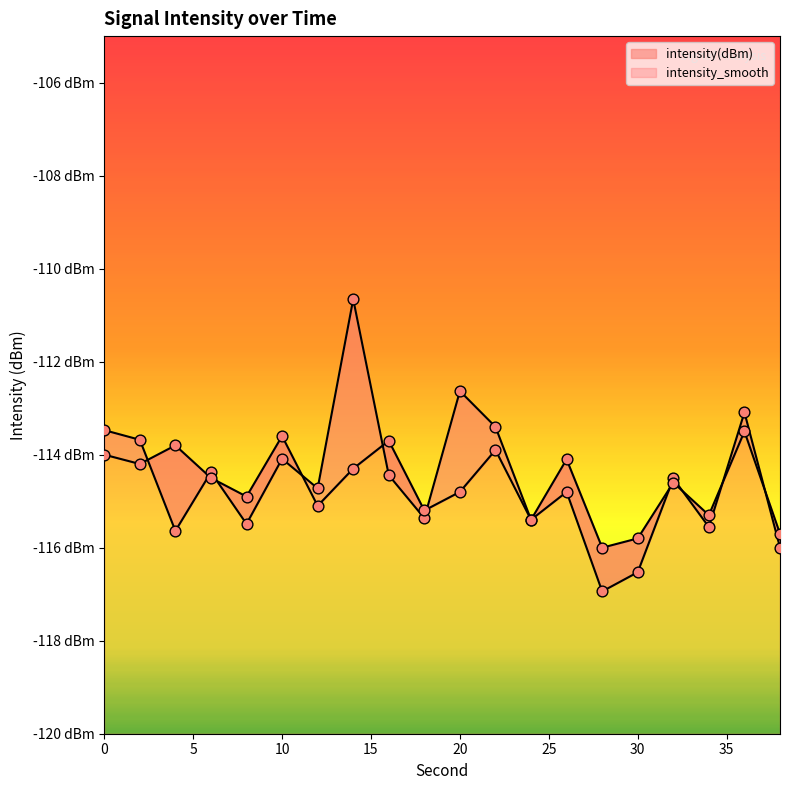

Which series has the largest total across all categories?

intensity(dBm)